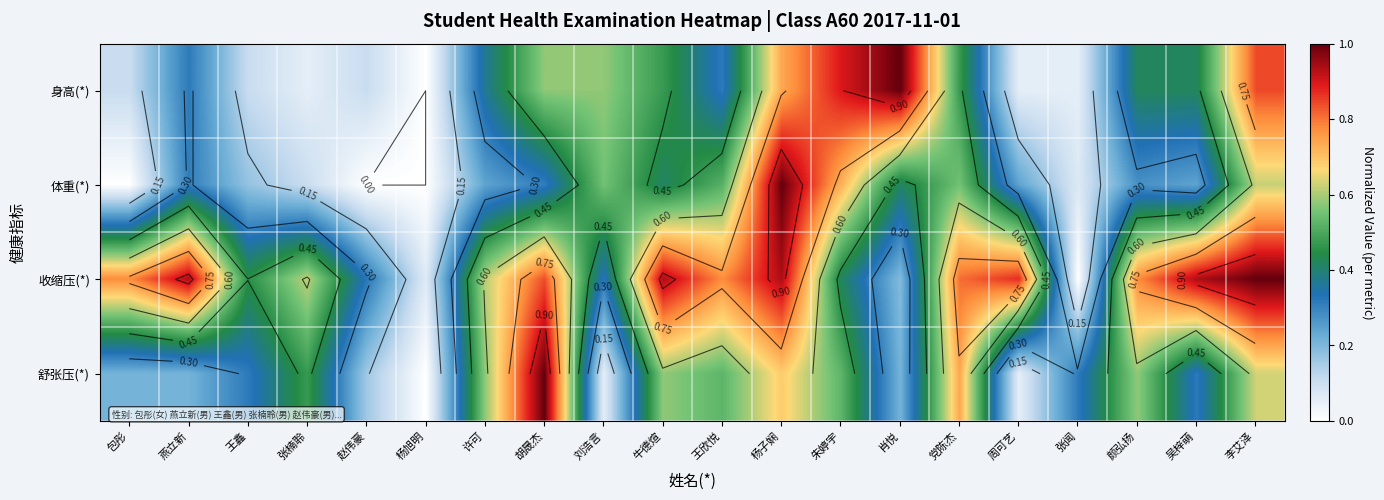

Which series has the widest spread of values?

身高(*)